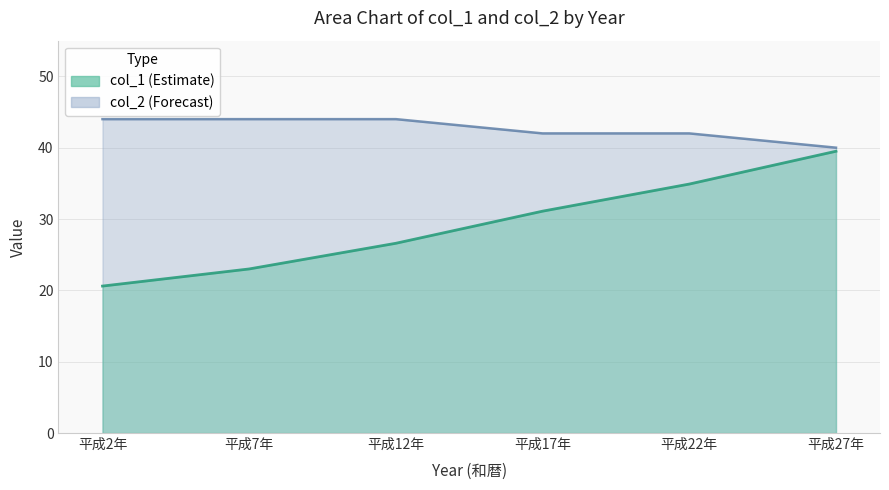

True or false: there are more than 0 points higher than both neighbors.

False